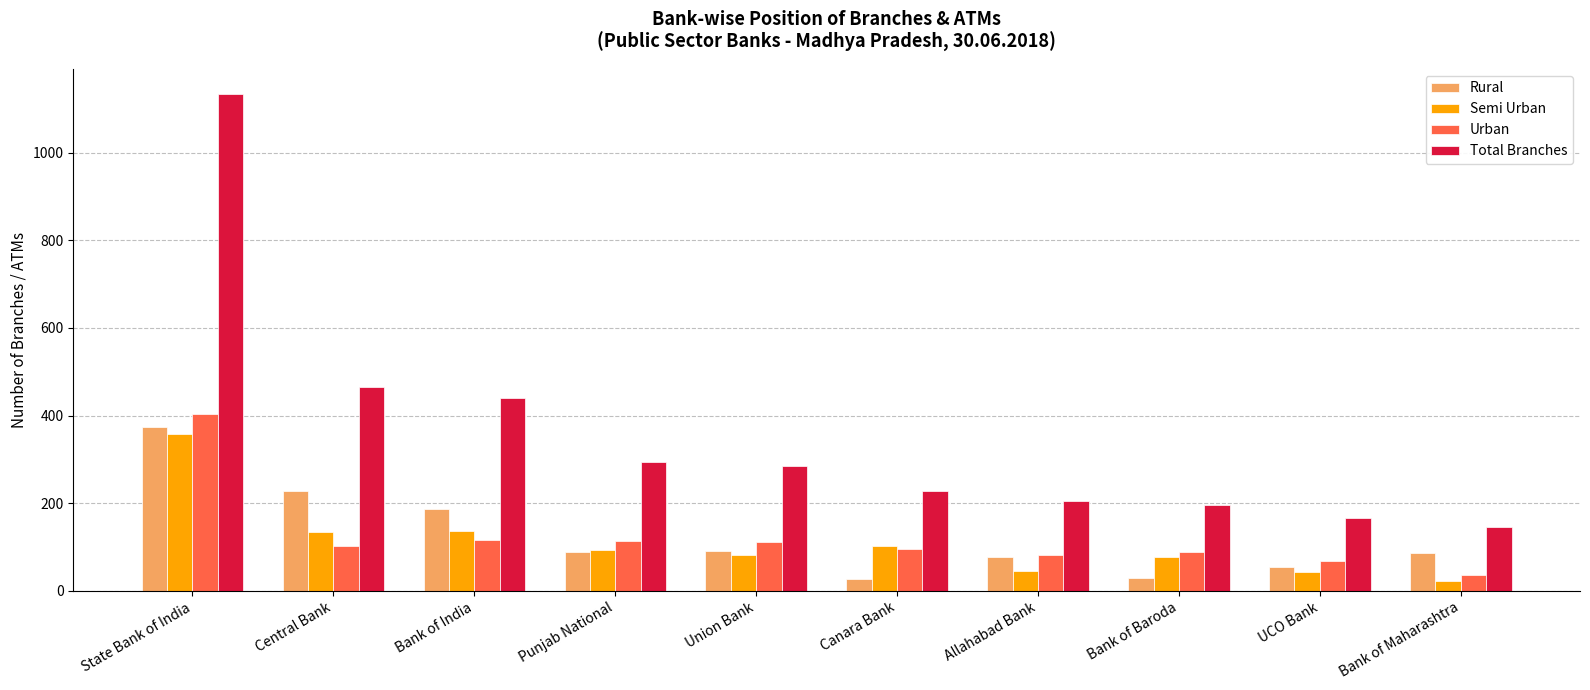

At which label does Semi Urban reach its peak?

State Bank of India